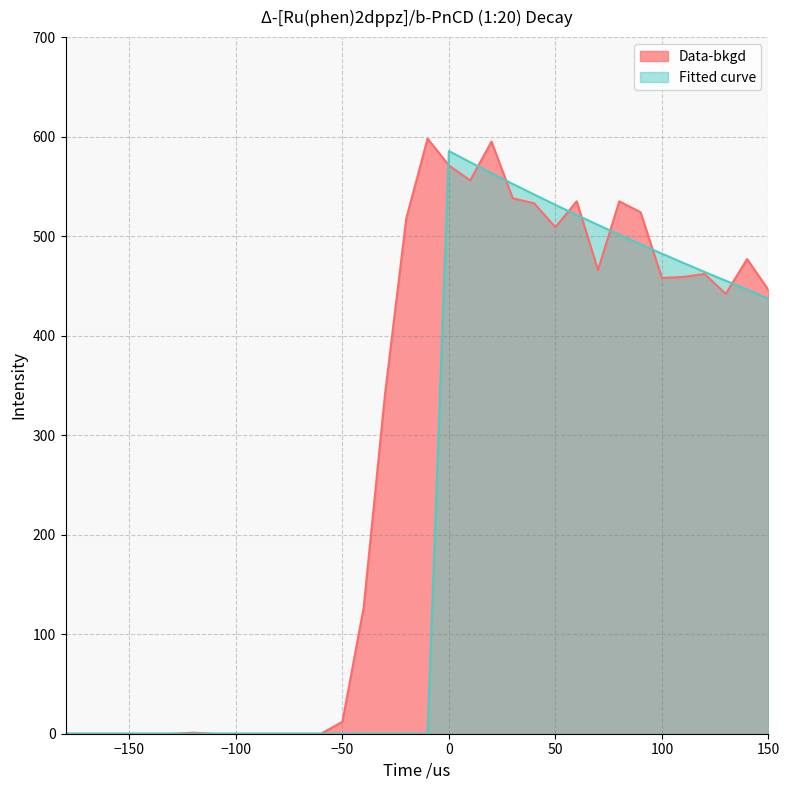

Read the Data-bkgd value at 120.

462.0